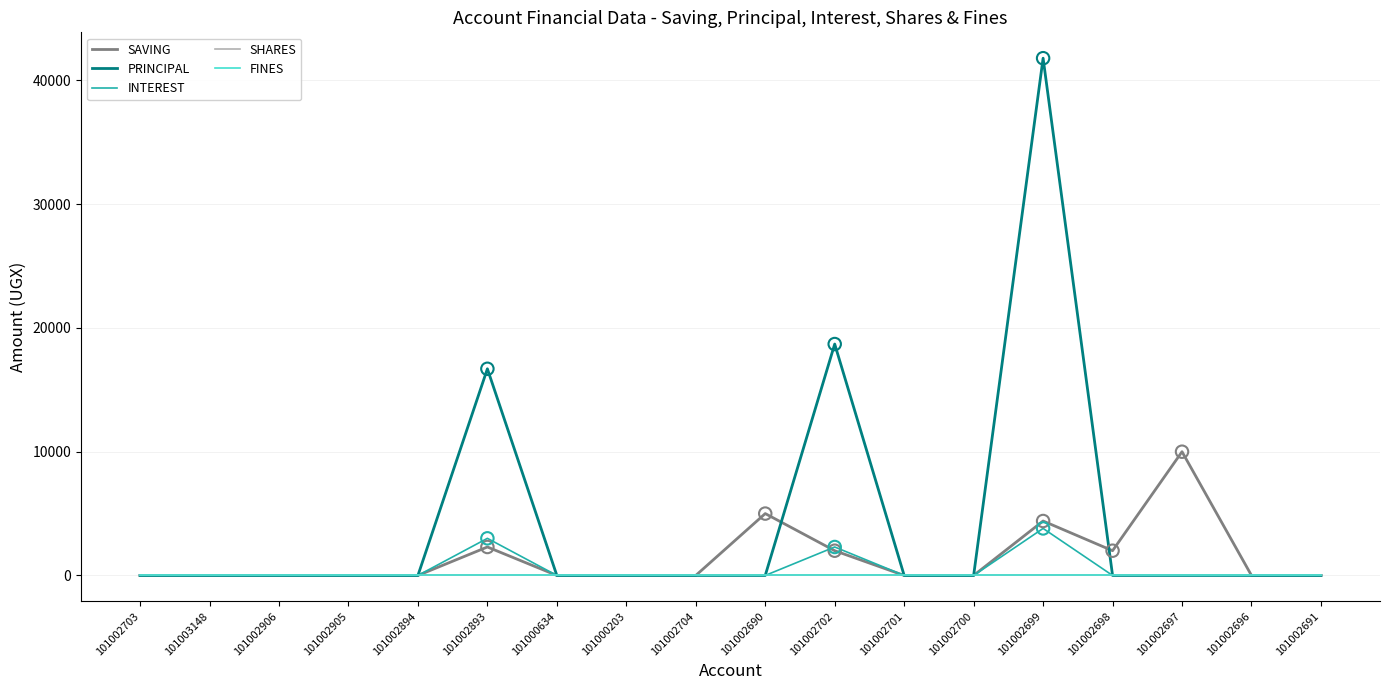

Is the value of SAVING at 101003148 greater than the value of SHARES at 101002703?

No